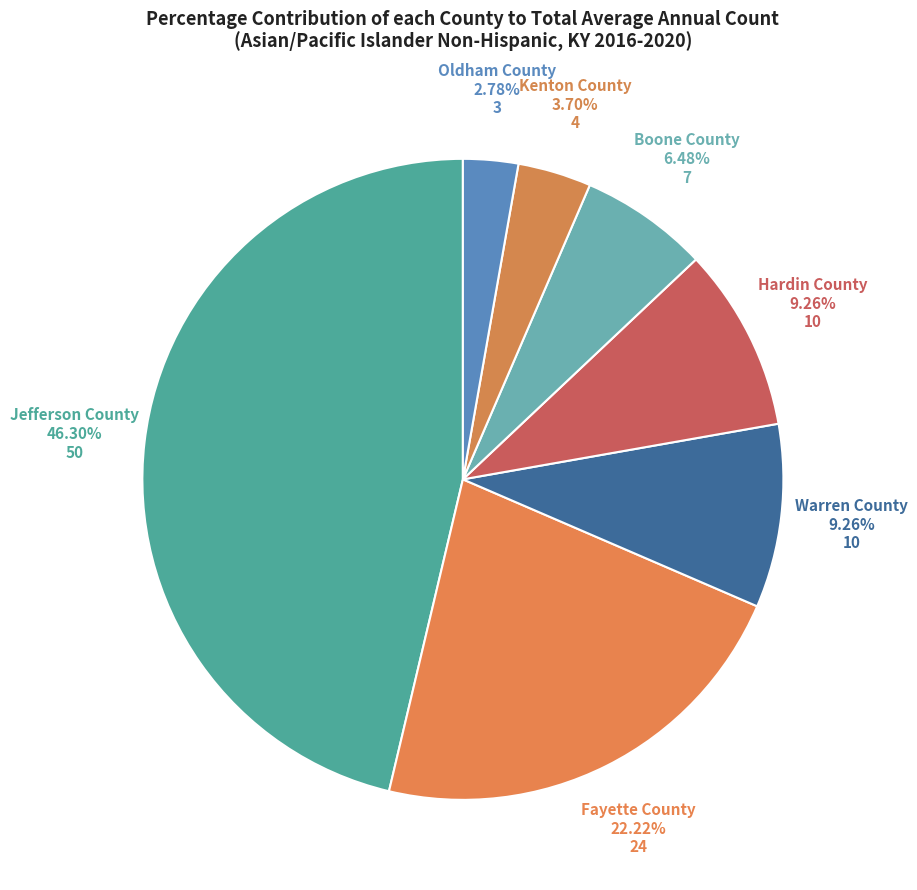

How many segments does this pie chart have?

7